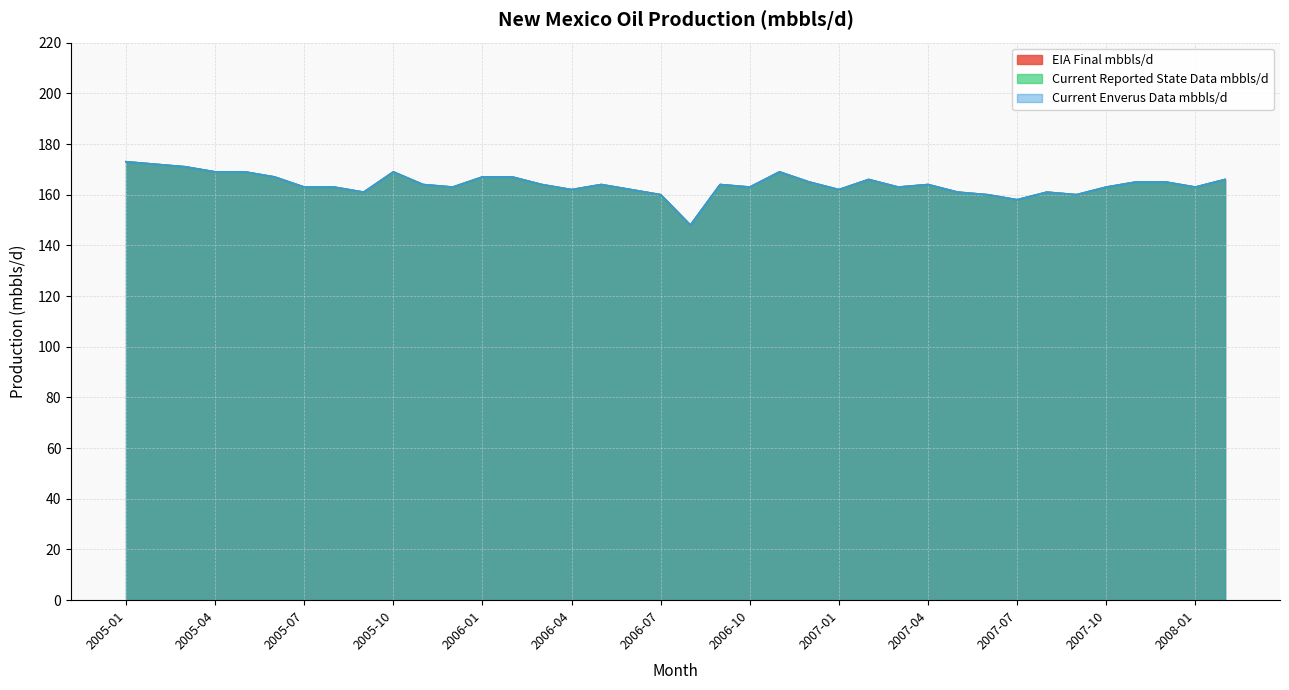

What is the difference between the second highest and minimum values in the Current Enverus Data mbbls/d series?

24